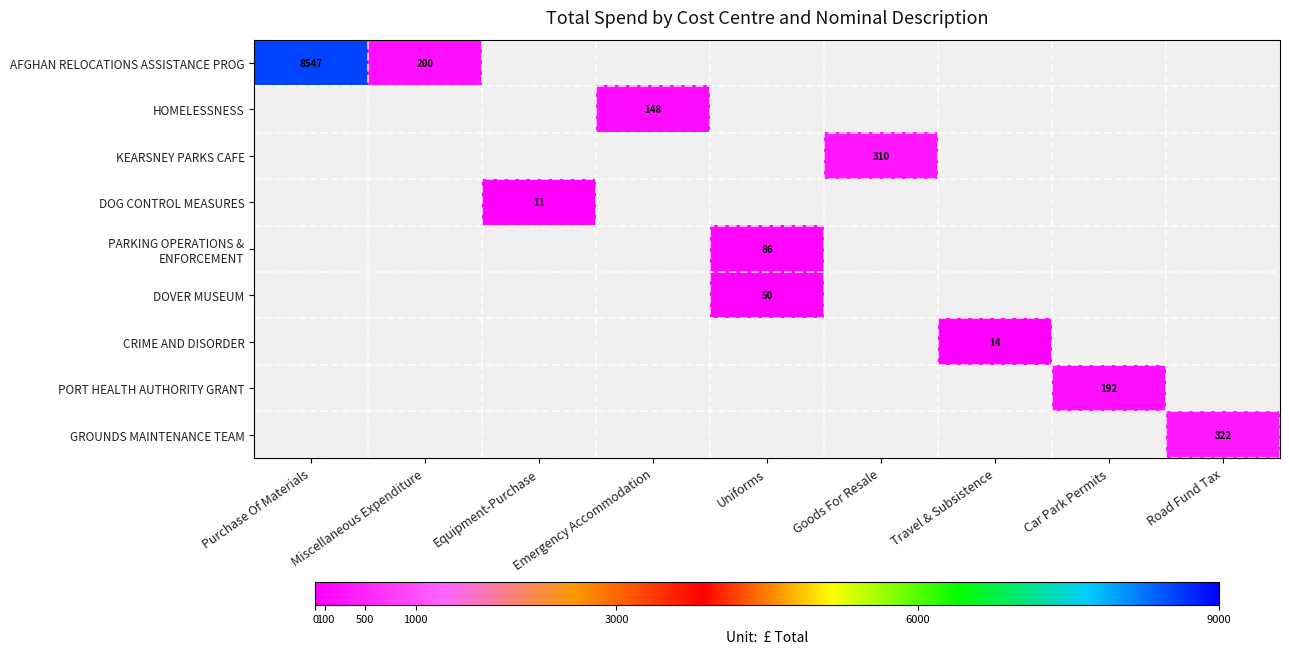

What is the smallest value displayed?

10.7